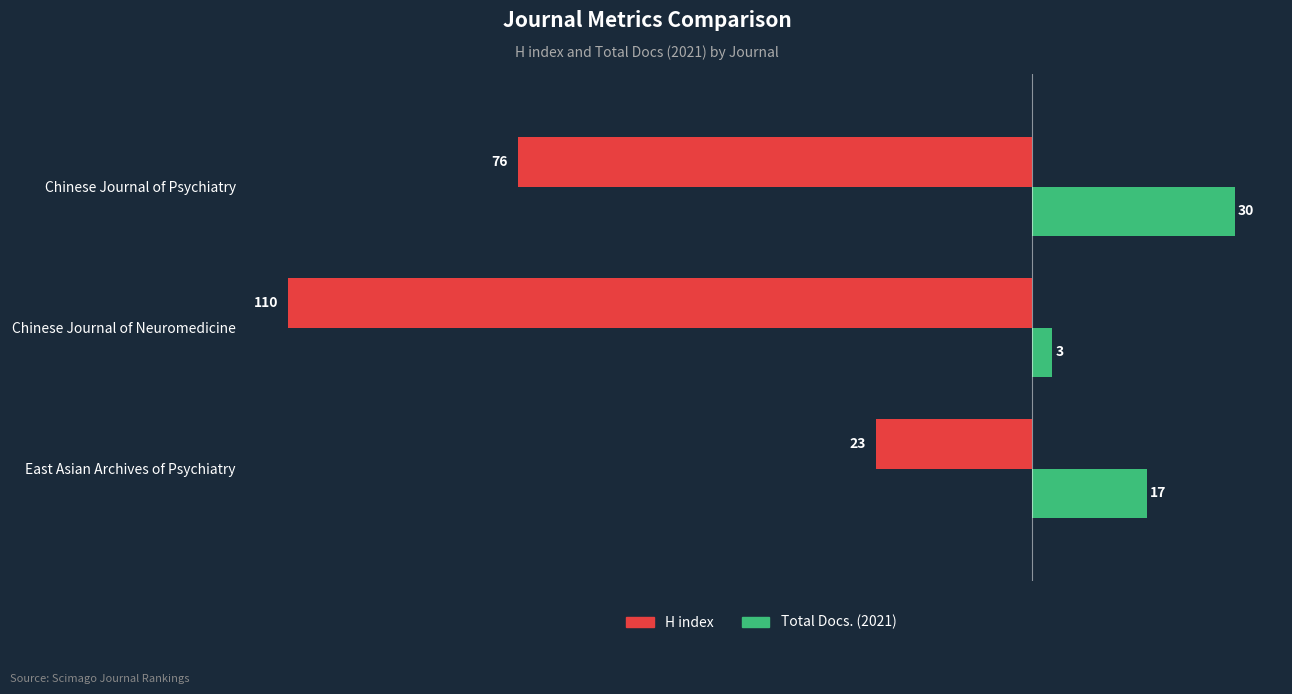

How many values in the H index series are below -76?

1